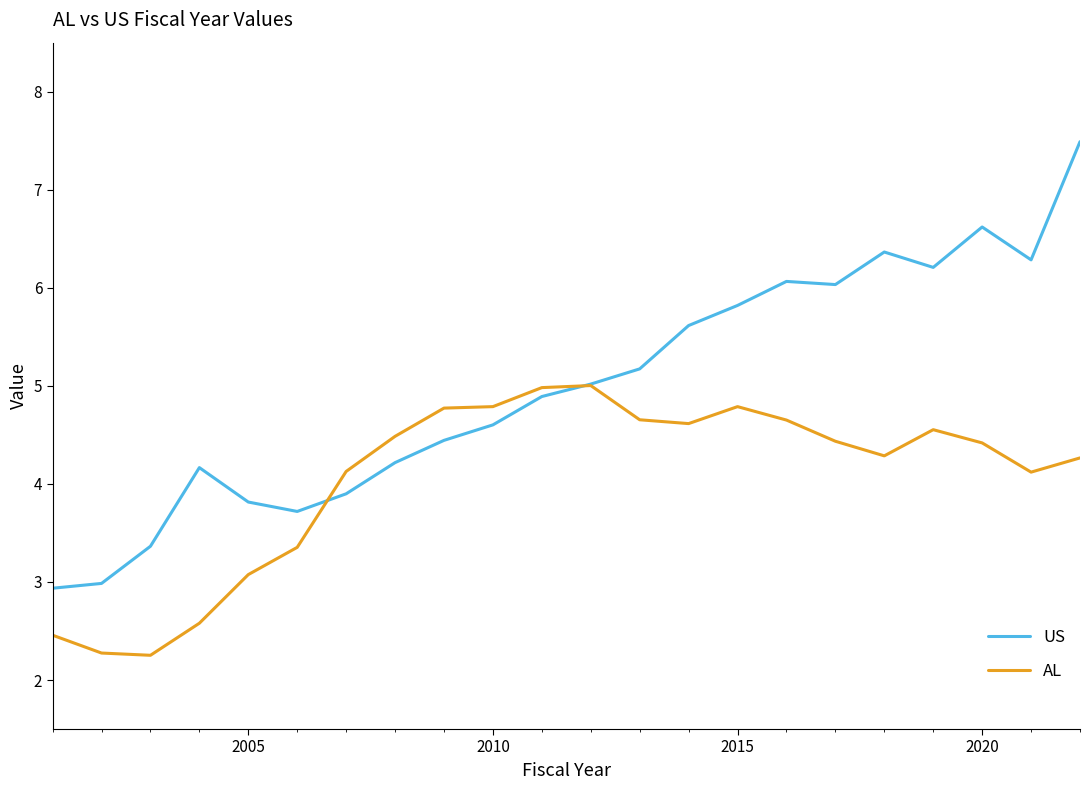

Which series has the largest total across all categories?

US